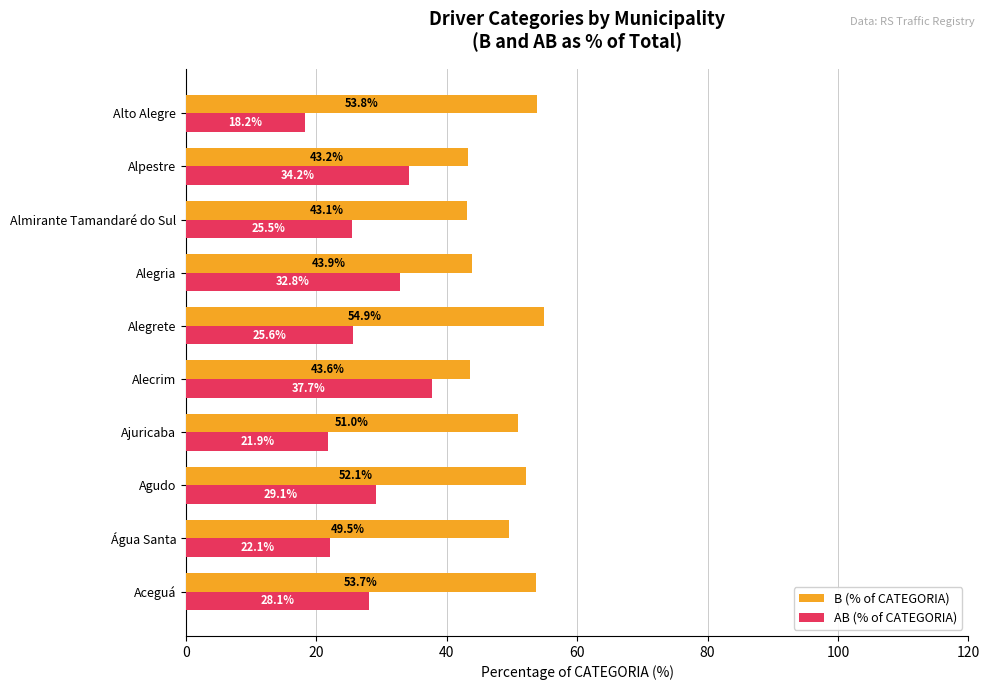

The value of AB (% of CATEGORIA) at Almirante Tamandaré do Sul is 25.5. True or false?

True